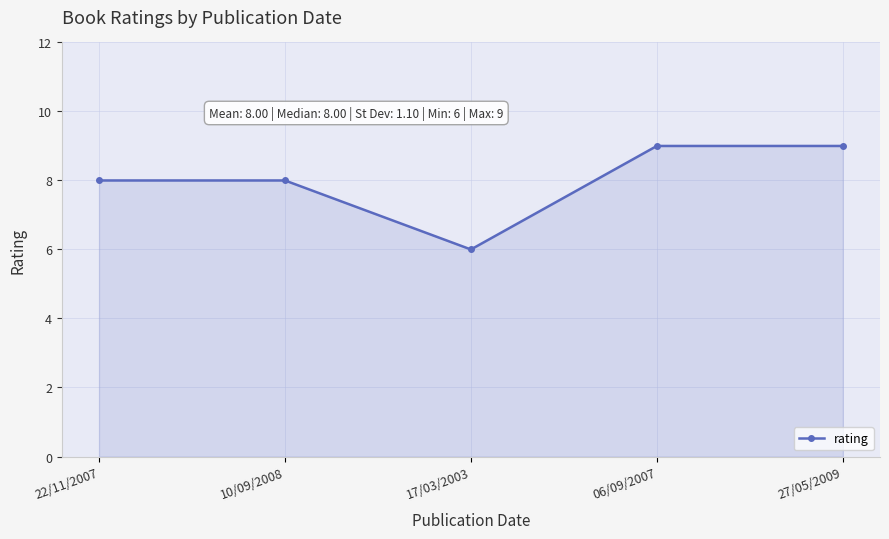

What is the minimum value shown in the chart?

6